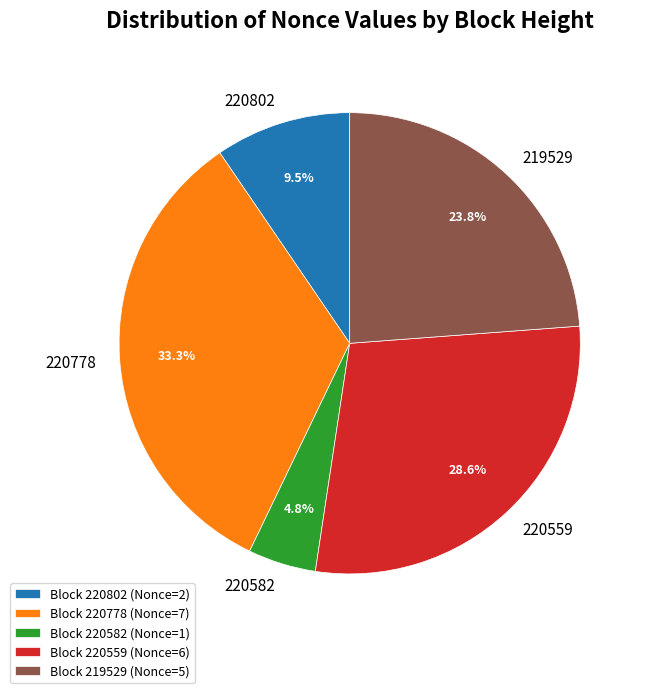

What portion of the pie excludes 220802?

90.5%